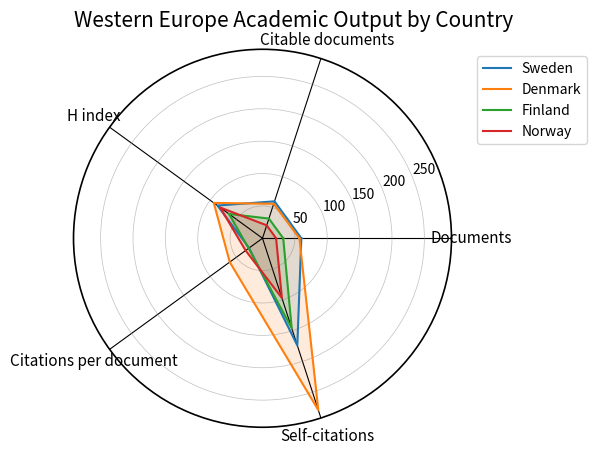

Which series has the largest total across all categories?

Denmark